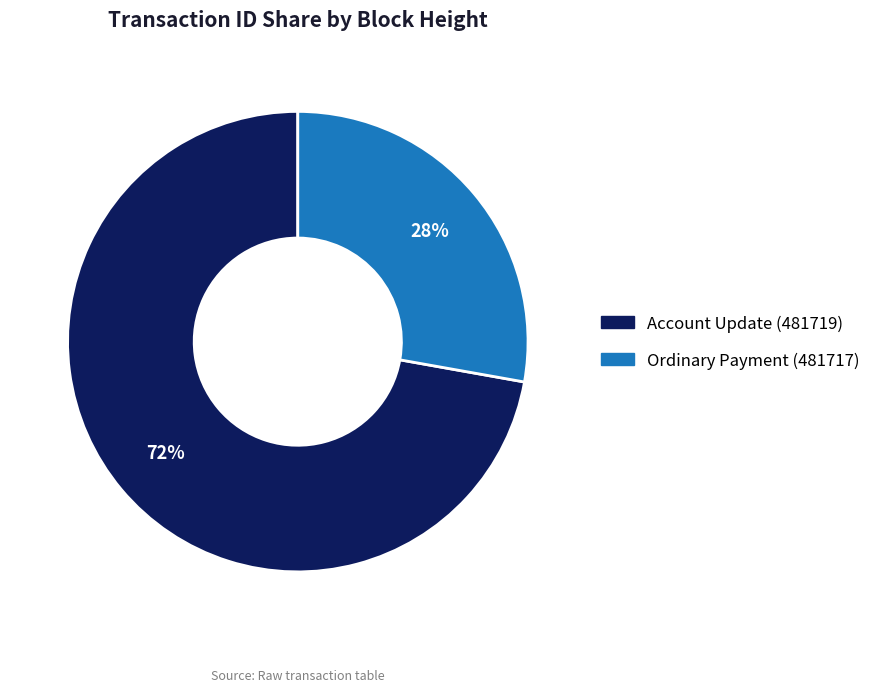

Which slice is the smallest?

Ordinary Payment (481717)